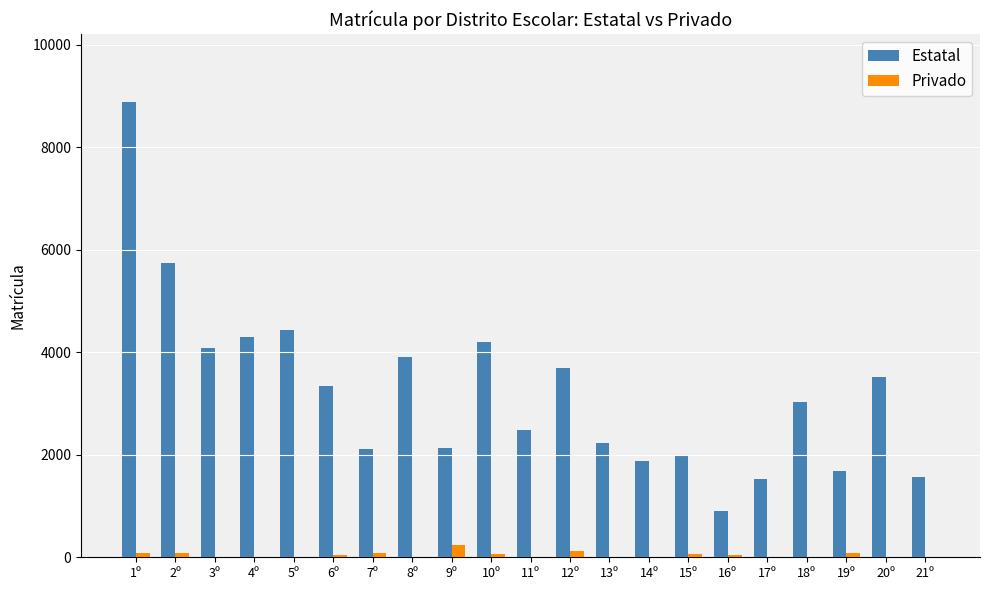

What are all the series names shown in the legend?

Estatal, Privado